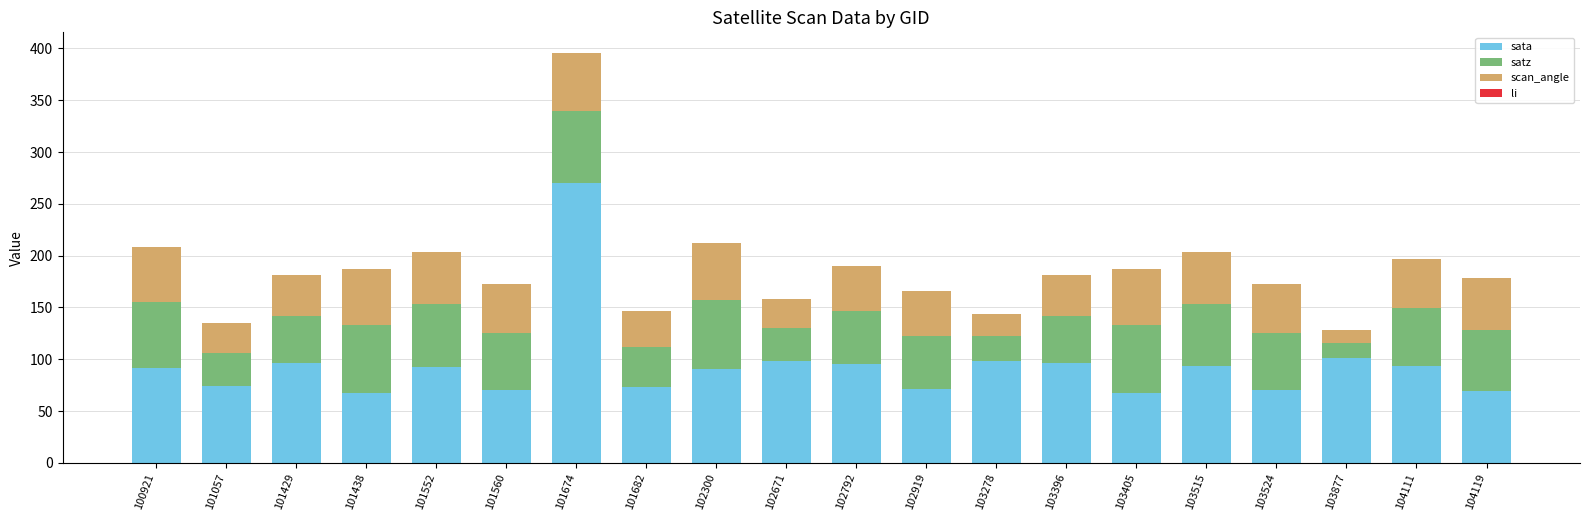

At which category is the sum across all series the highest?

101674